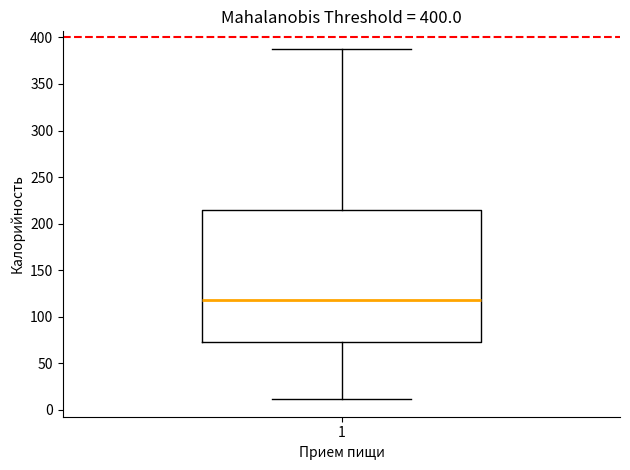

Where does the upper whisker of the box at x = 1 end on the y-axis? The values are not printed on the chart, so give them approximately, as read against the axis.

390